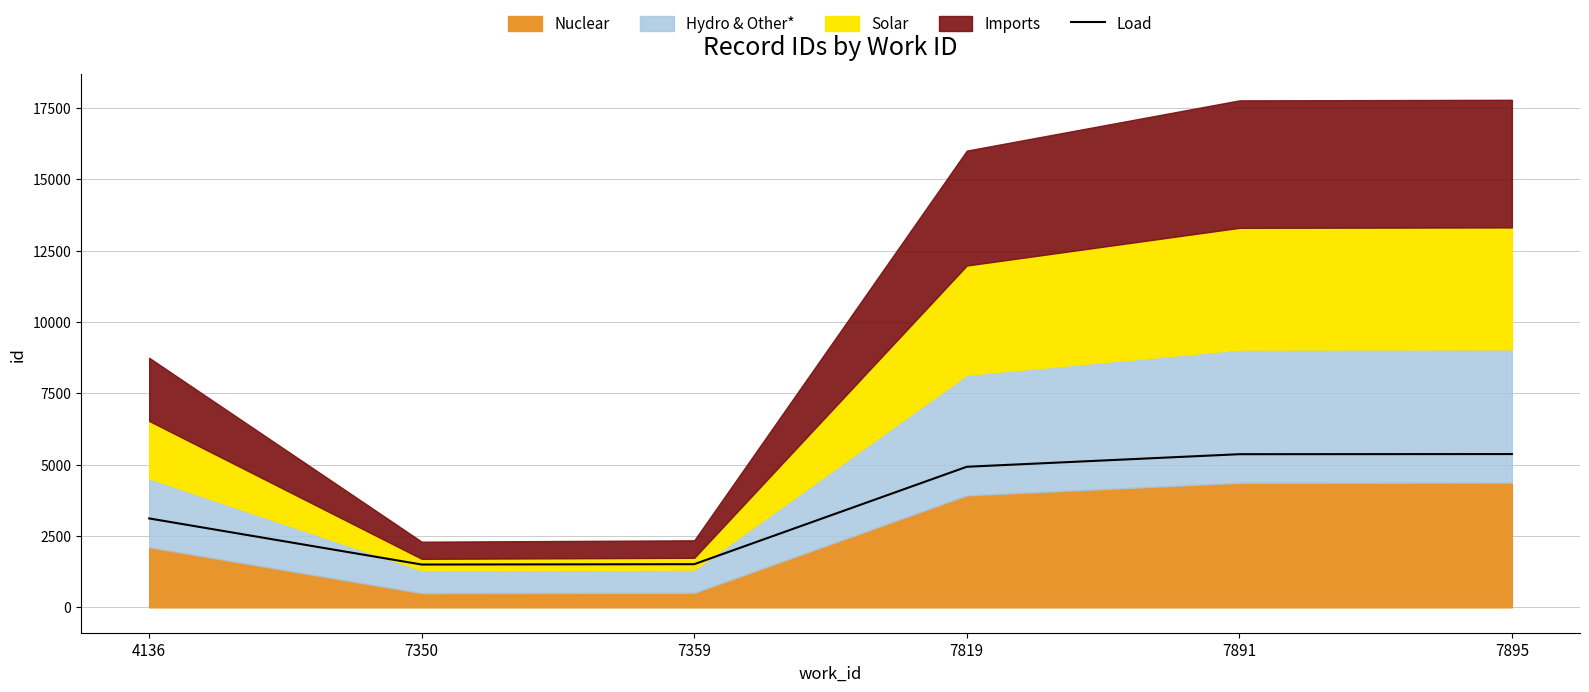

The Load series shows 4200 at 4136. True or false?

False